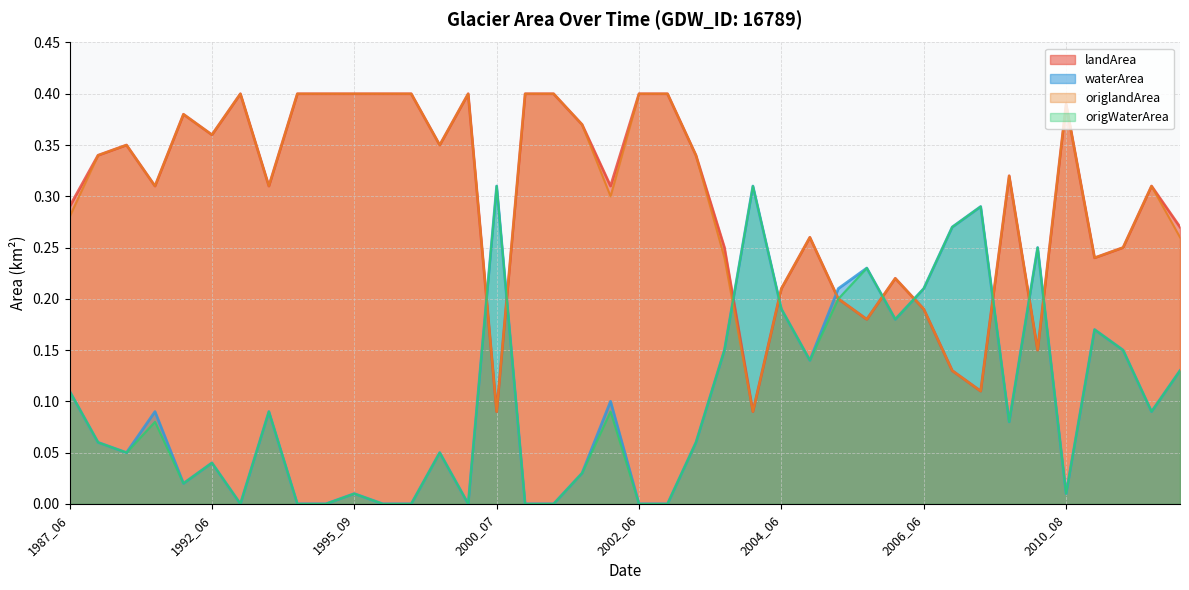

True or false: origWaterArea and waterArea cross at least once.

False